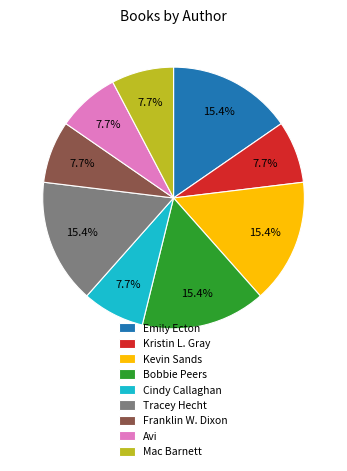

What is the total percentage of Emily Ecton and Franklin W. Dixon?

23.1%